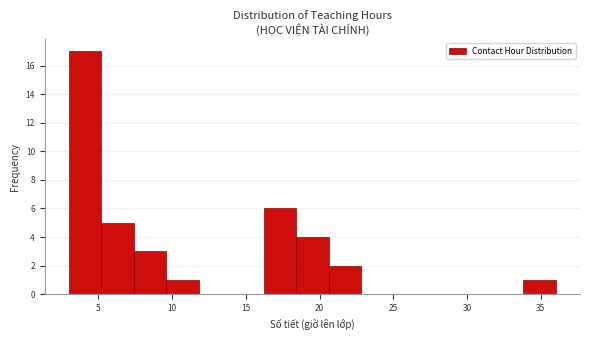

Which range on the x-axis has the tallest bar?

3.0 to 5.2